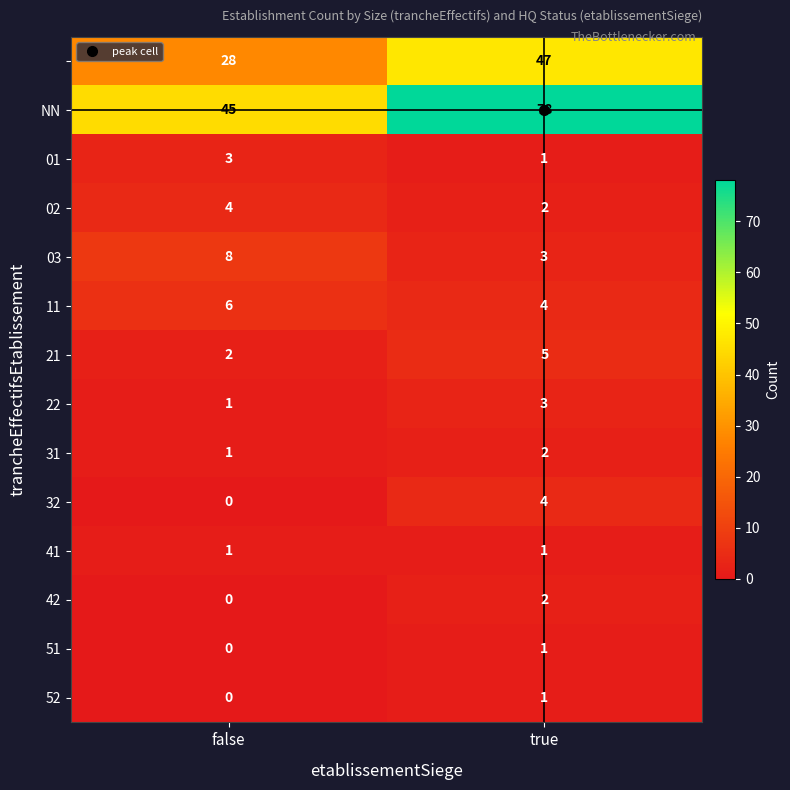

What is the total value across all series at false?

99